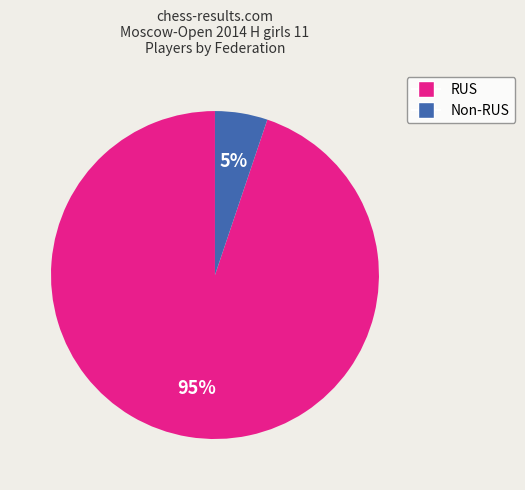

To the nearest percent, what is the difference between the largest and smallest slice percentages?

90%